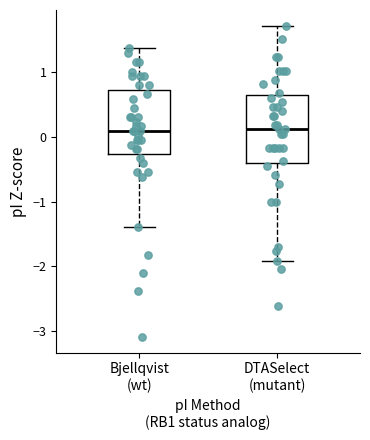

Reading left to right, read every box against the y-axis: the position of its median line, the range the box covers, and the ends of its whiskers. The values are not printed on the chart, so give them approximately, as read against the axis.

Bjellqvist (wt): median 0.1, box -0.3 to 0.7, whiskers -1.4 to 1.4
DTASelect (mutant): median 0.1, box -0.4 to 0.6, whiskers -1.9 to 1.7